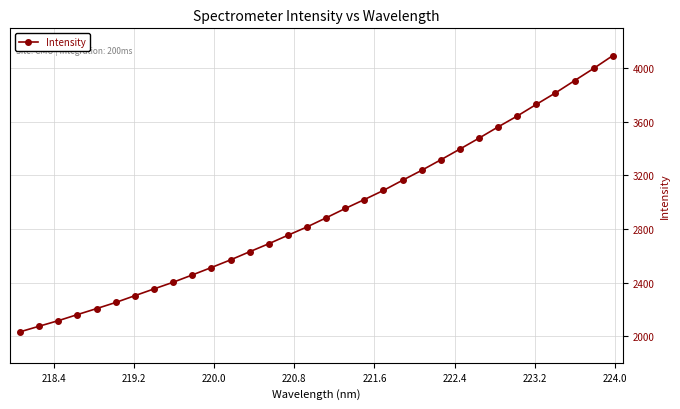

What is the minimum value shown in the chart?

2031.4